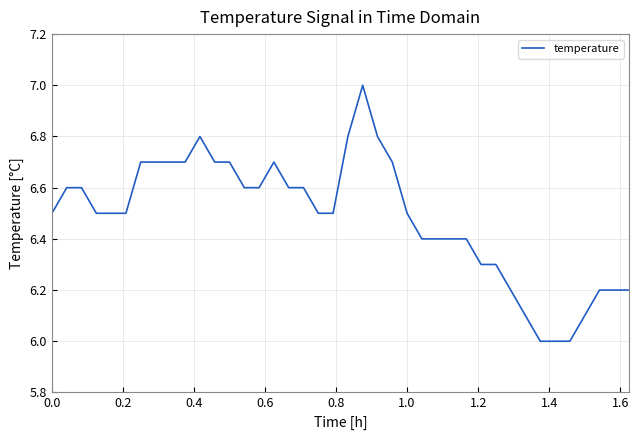

Reading left to right, transcribe all the data shown in this chart.

6.5	6.6	6.6	6.5	6.5	6.5	6.7	6.7	6.7	6.7	6.8	6.7	6.7	6.6	6.6	6.7	6.6	6.6	6.5	6.5	6.8	7.0	6.8	6.7	6.5	6.4	6.4	6.4	6.4	6.3	6.3	6.2	6.1	6.0	6.0	6.0	6.1	6.2	6.2	6.2